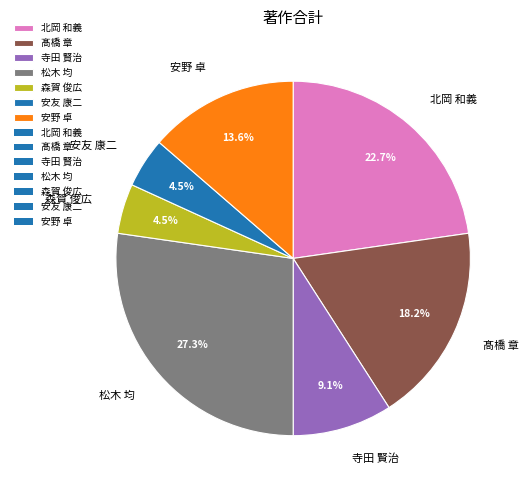

To the nearest percent, what is the average slice percentage?

14%